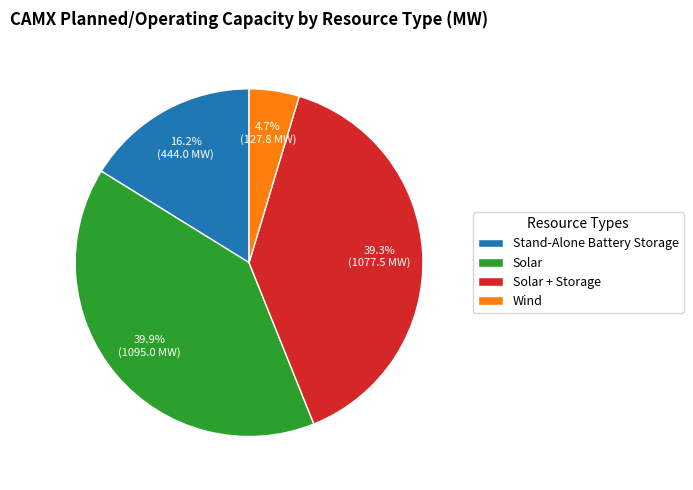

To the nearest percent, what is the difference between the Solar and Solar + Storage slice percentages?

1%